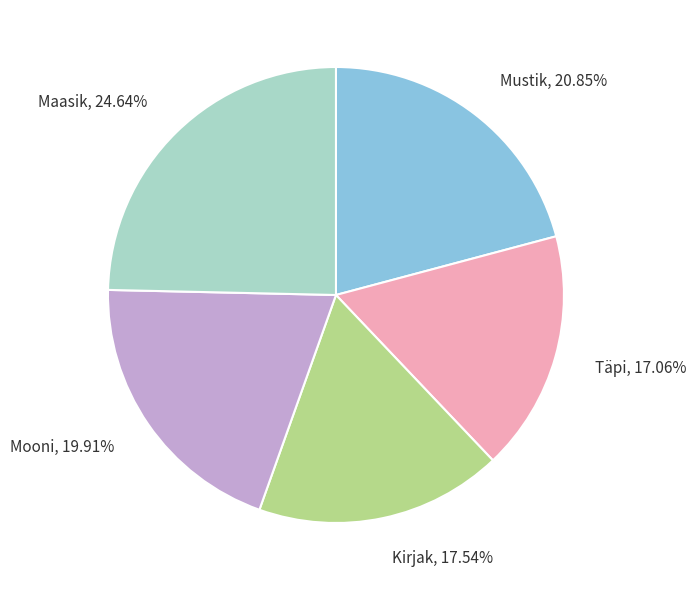

What percentage is the Maasik slice, to the nearest percent?

25%